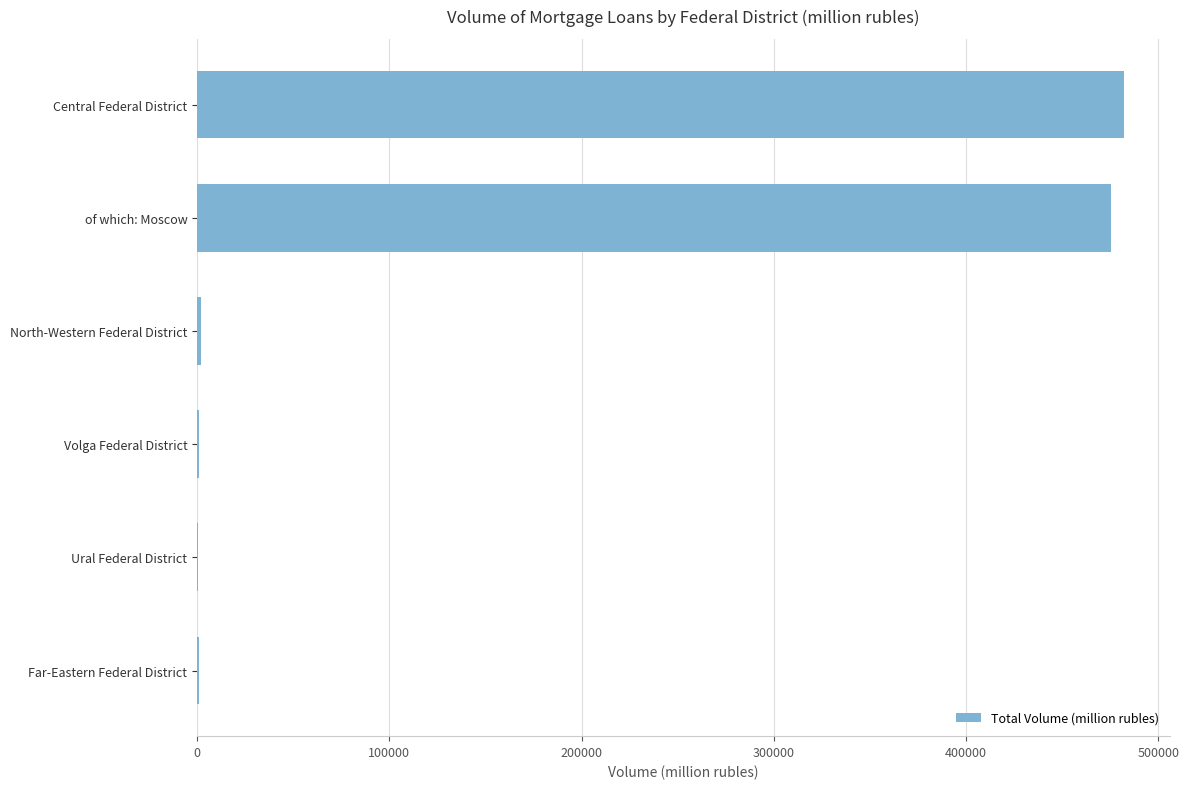

The value at Central Federal District is 854992. True or false?

False